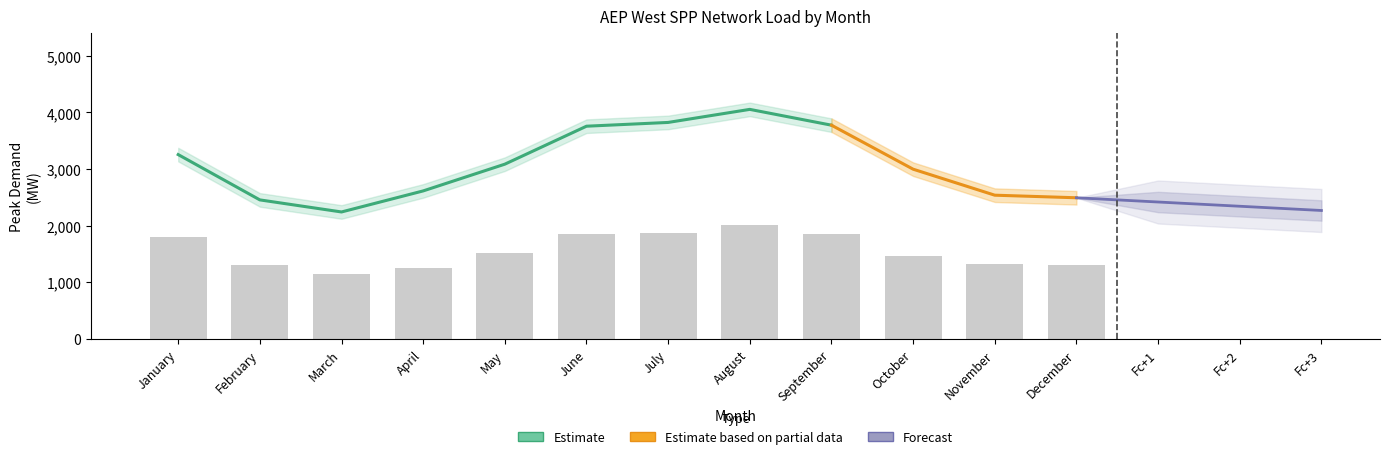

What is the sum of the PSO values at May and October?

6383